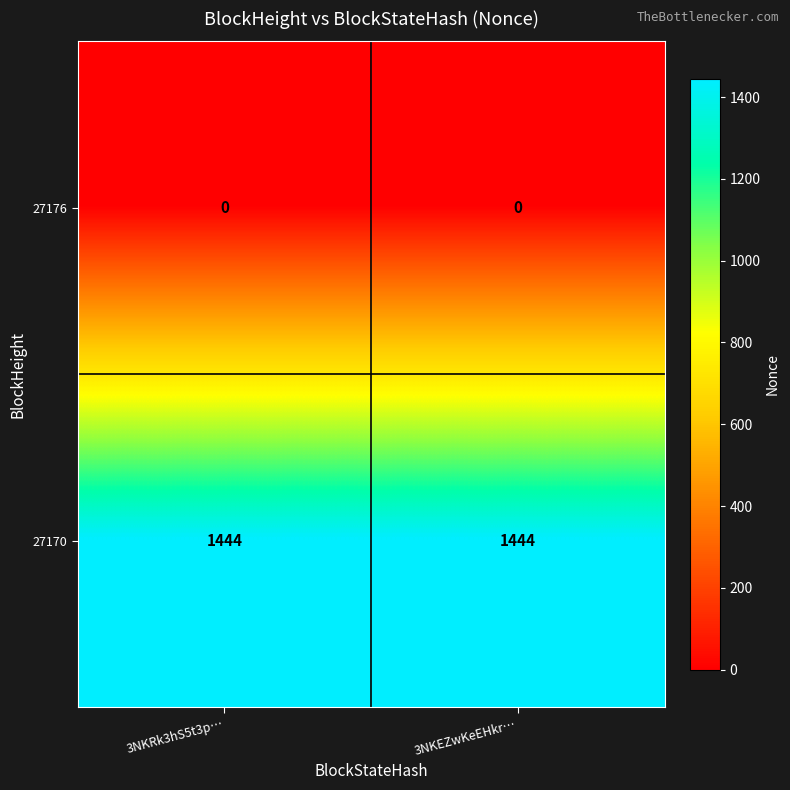

Is it true that 27170 equals 1444 at 3NKRk3hS5t3p…?

True